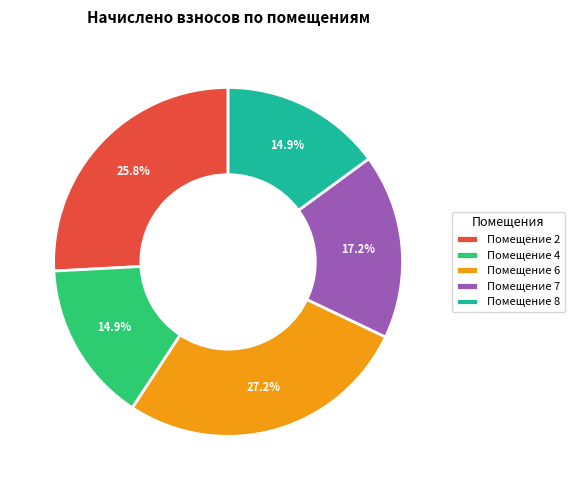

How many slices are in this pie chart?

5